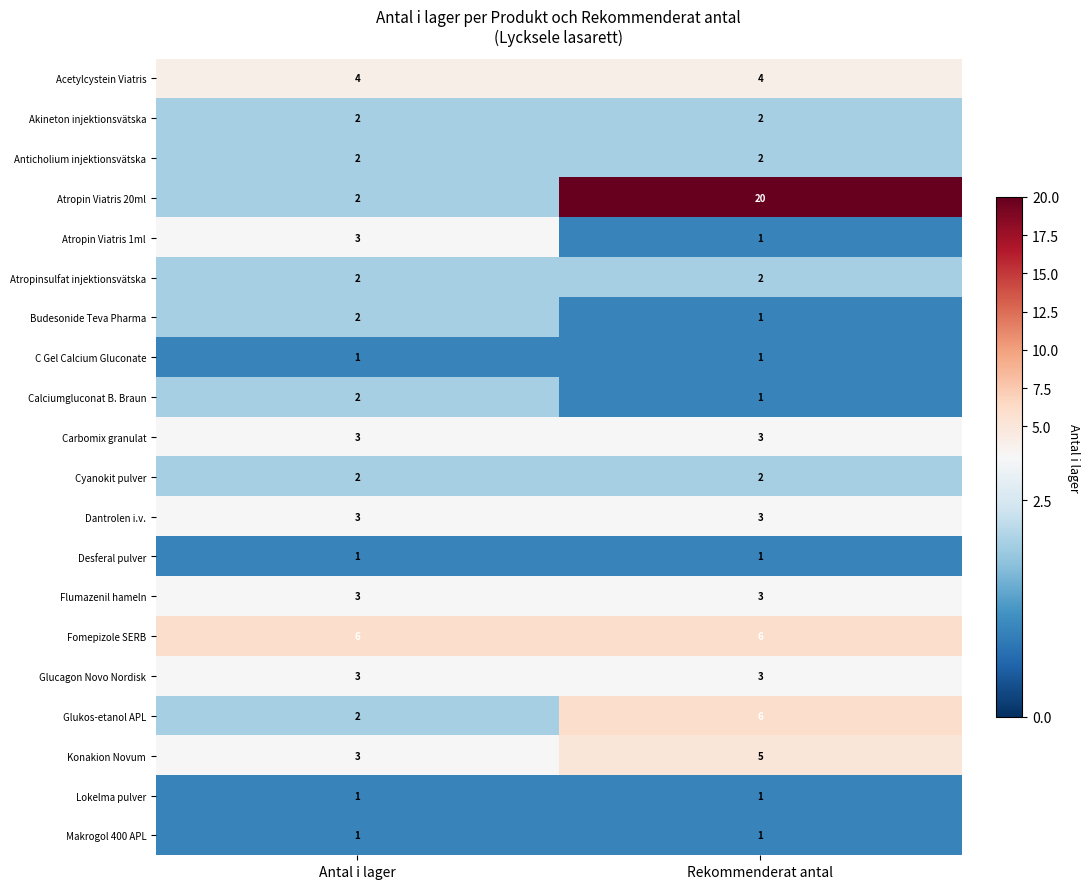

What is the sum of the Glucagon Novo Nordisk values at Rekommenderat antal and Antal i lager?

6